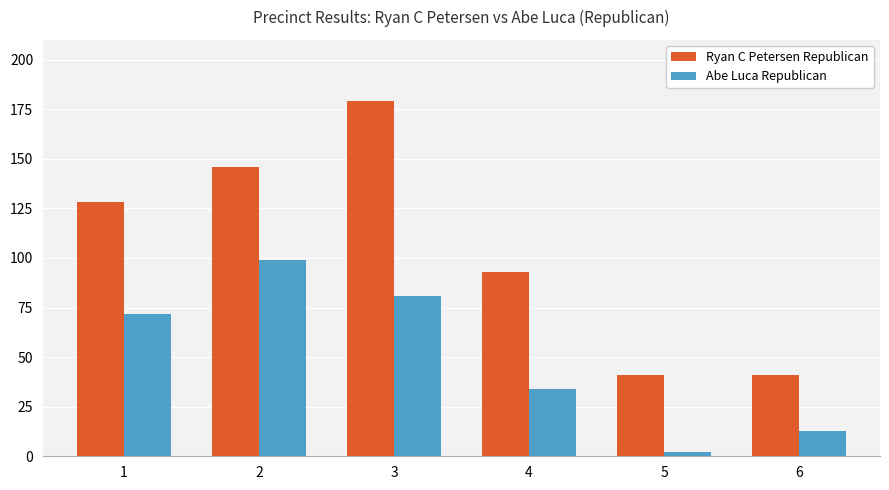

At which label does Ryan C Petersen Republican reach its peak?

3